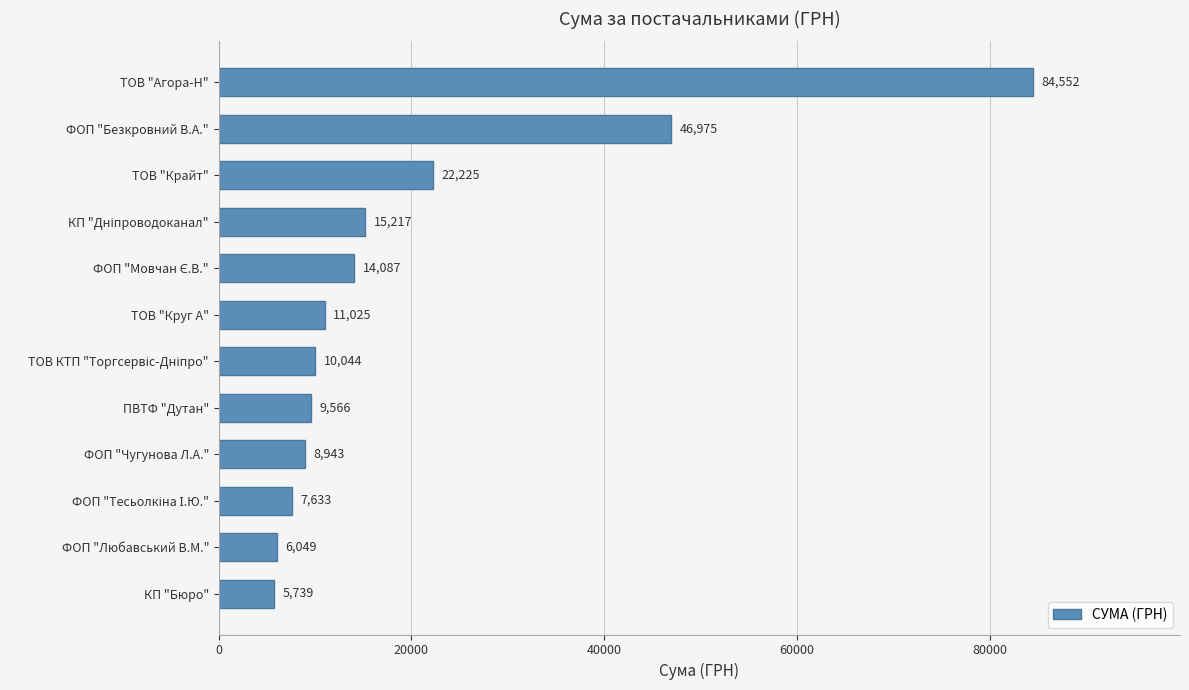

The value at ПВТФ "Дутан" is 6363.1. True or false?

False